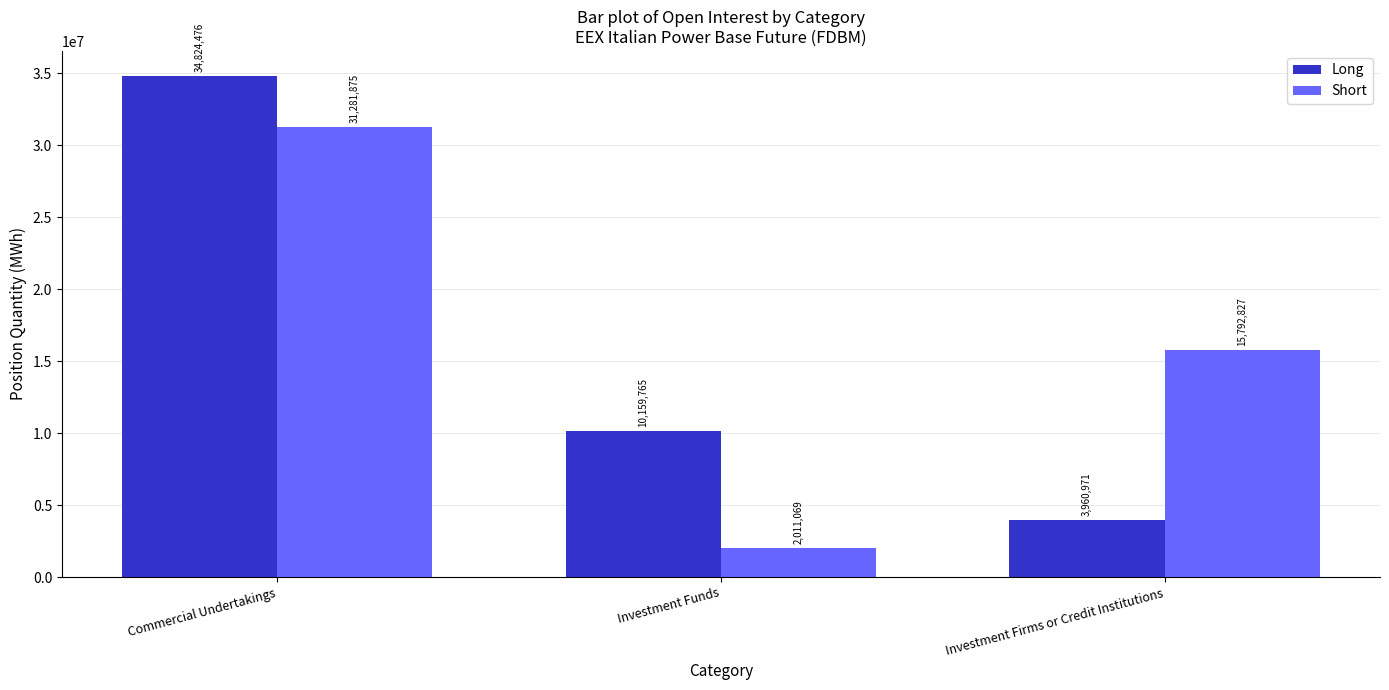

What position from the right is Investment Firms or Credit Institutions?

1